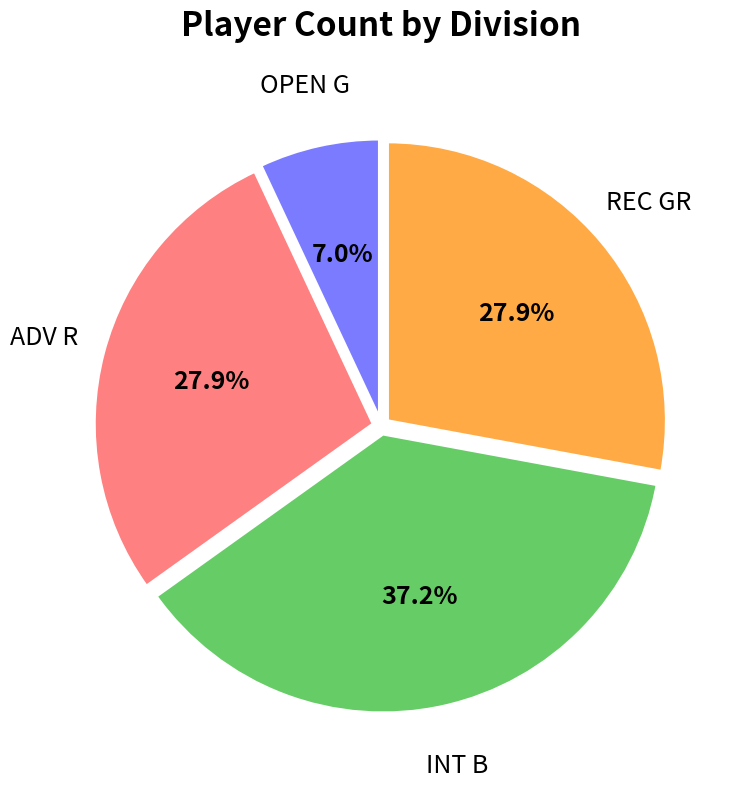

To the nearest percent, what portion does OPEN G represent?

7%